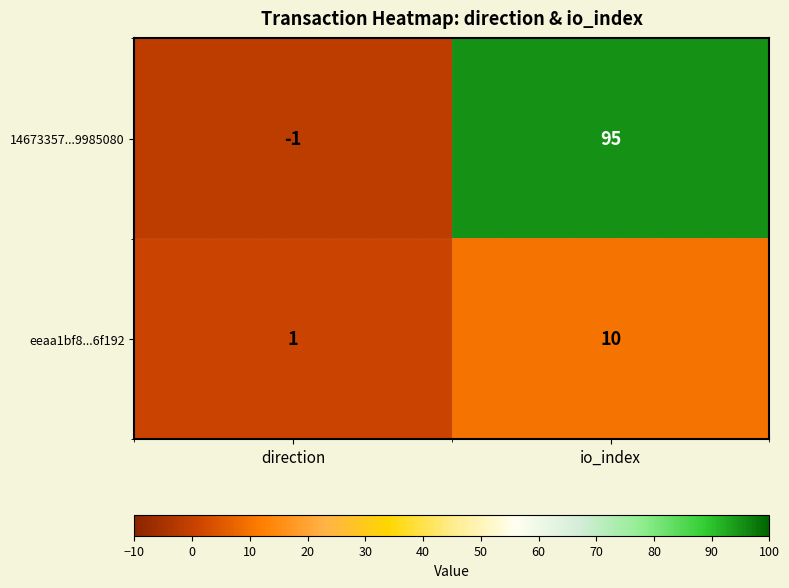

Reading left to right, what are all the values shown in this chart?

14673357...9985080: -1	95
eeaa1bf8...6f192: 1	10